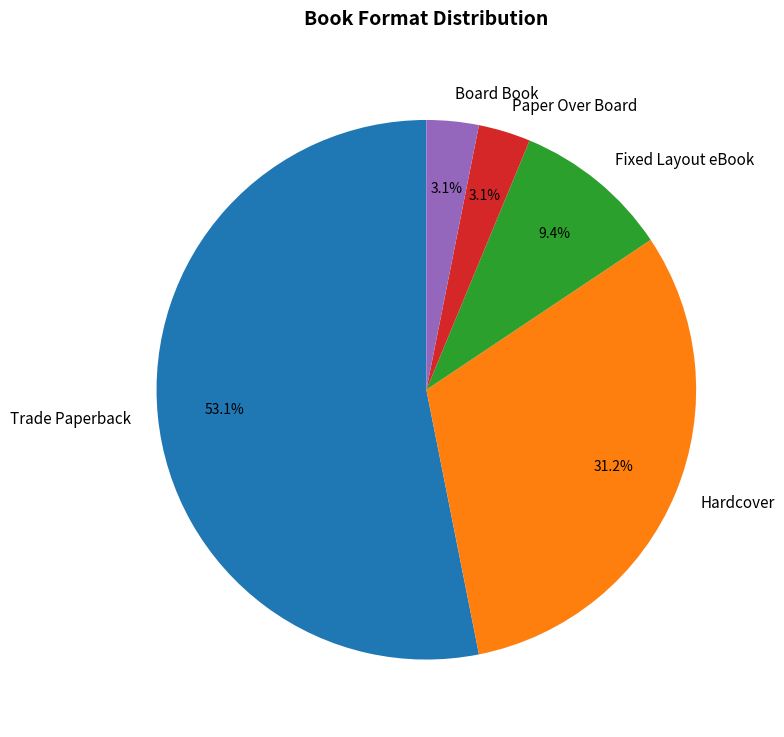

Does any single category account for the majority?

Yes